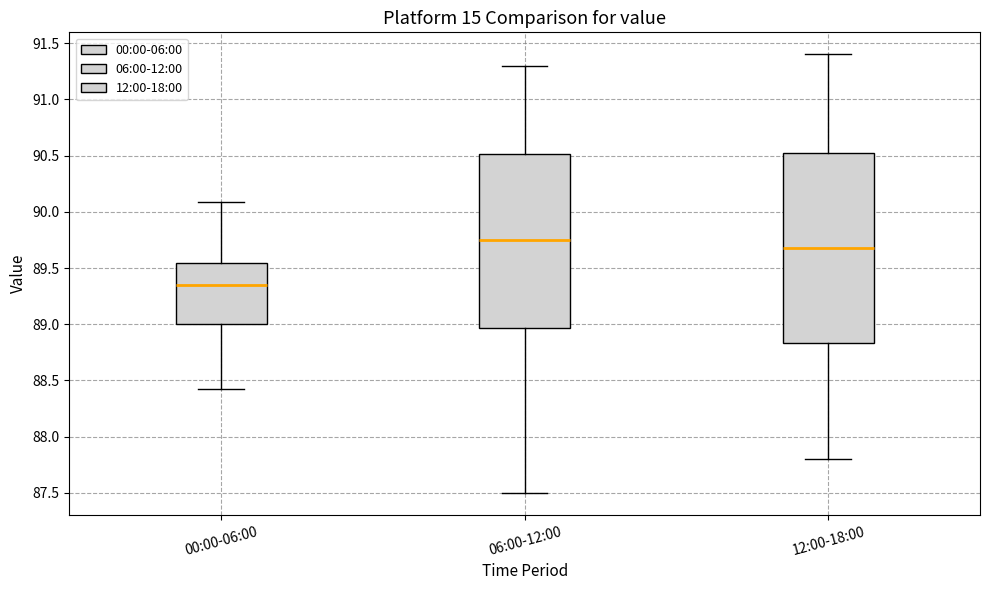

Comparing the boxes themselves (not the whiskers), which one is the tallest?

12:00-18:00